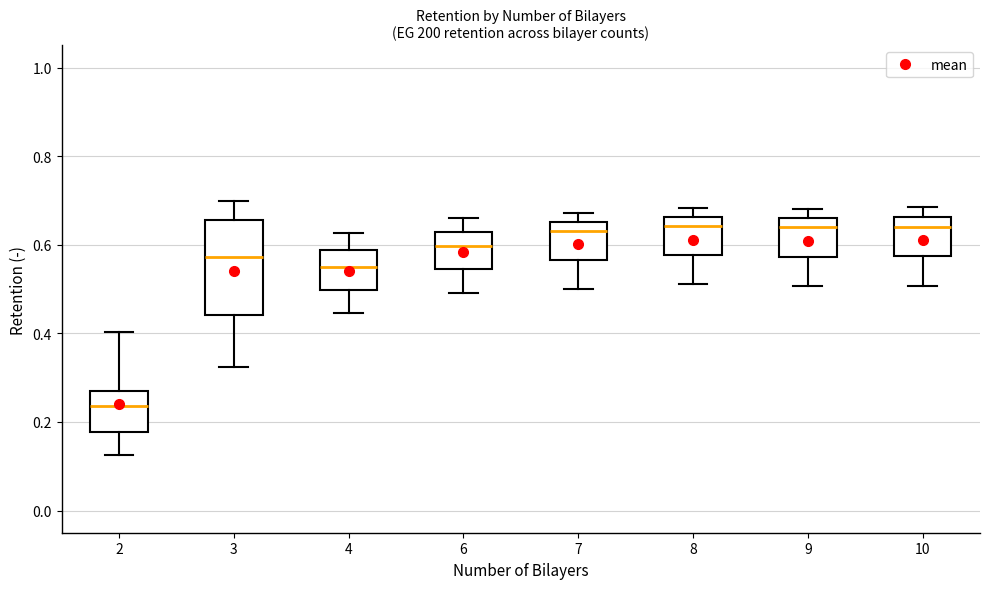

Which box's median line is the lowest?

2